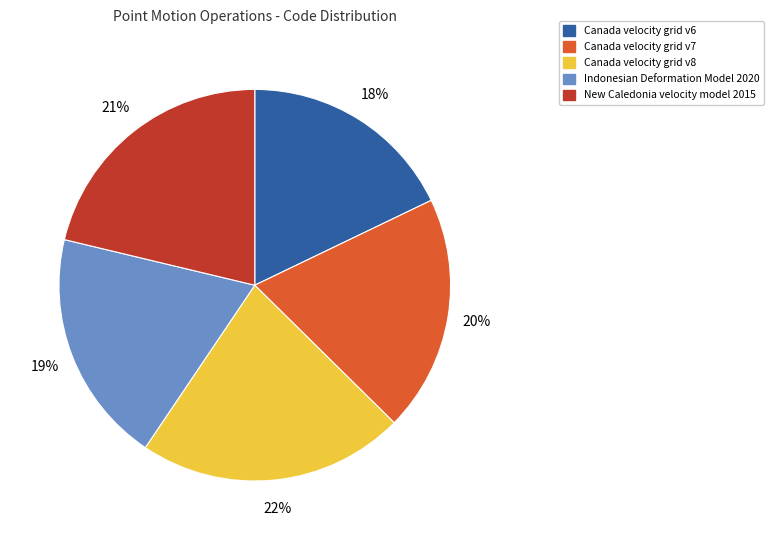

True or false: New Caledonia velocity model 2015 accounts for 21% of the total.

True